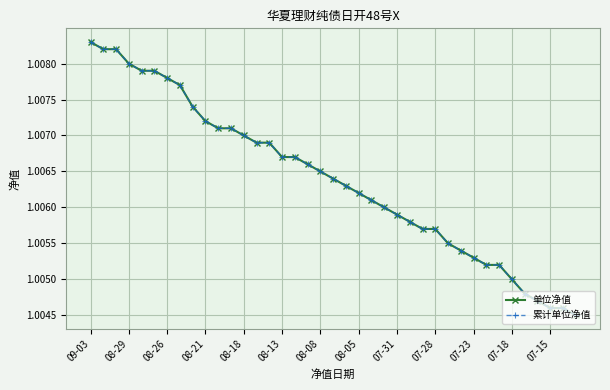

Does the chart have visible grid lines?

Yes